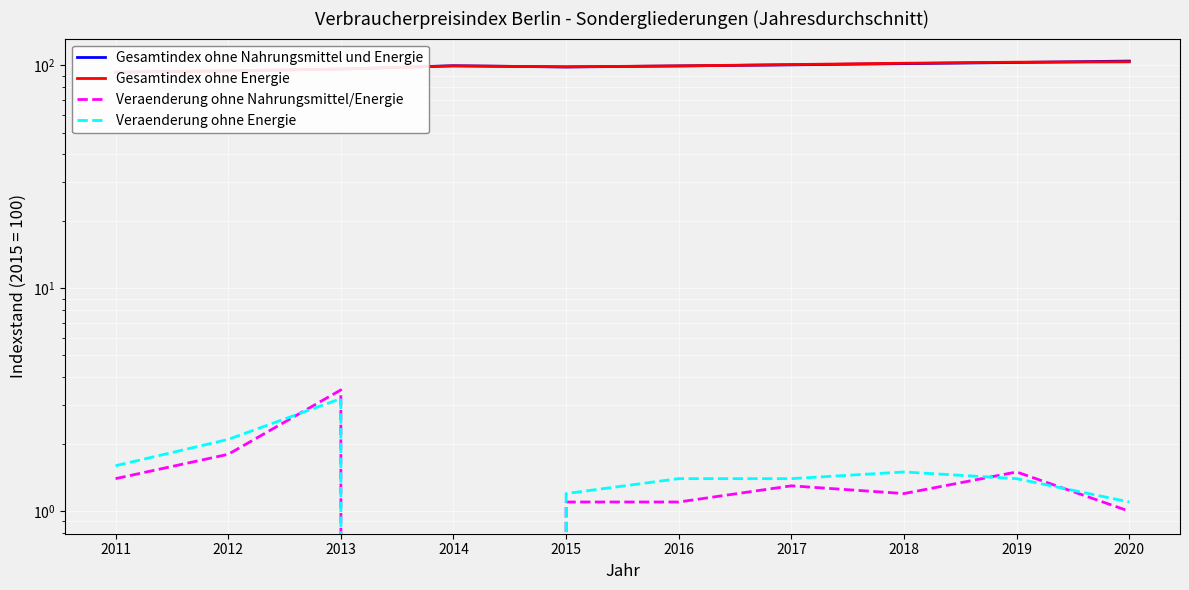

How many interior local peaks does the Gesamtindex ohne Nahrungsmittel und Energie series have?

1